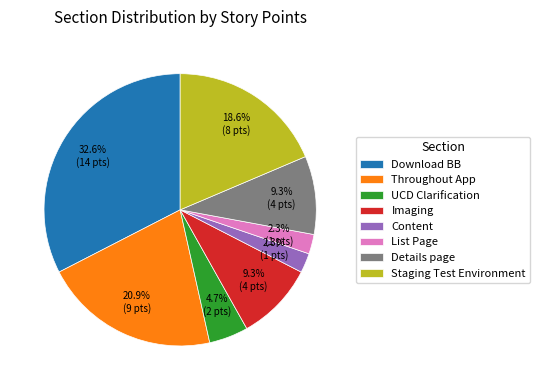

How many slices are in this pie chart?

8